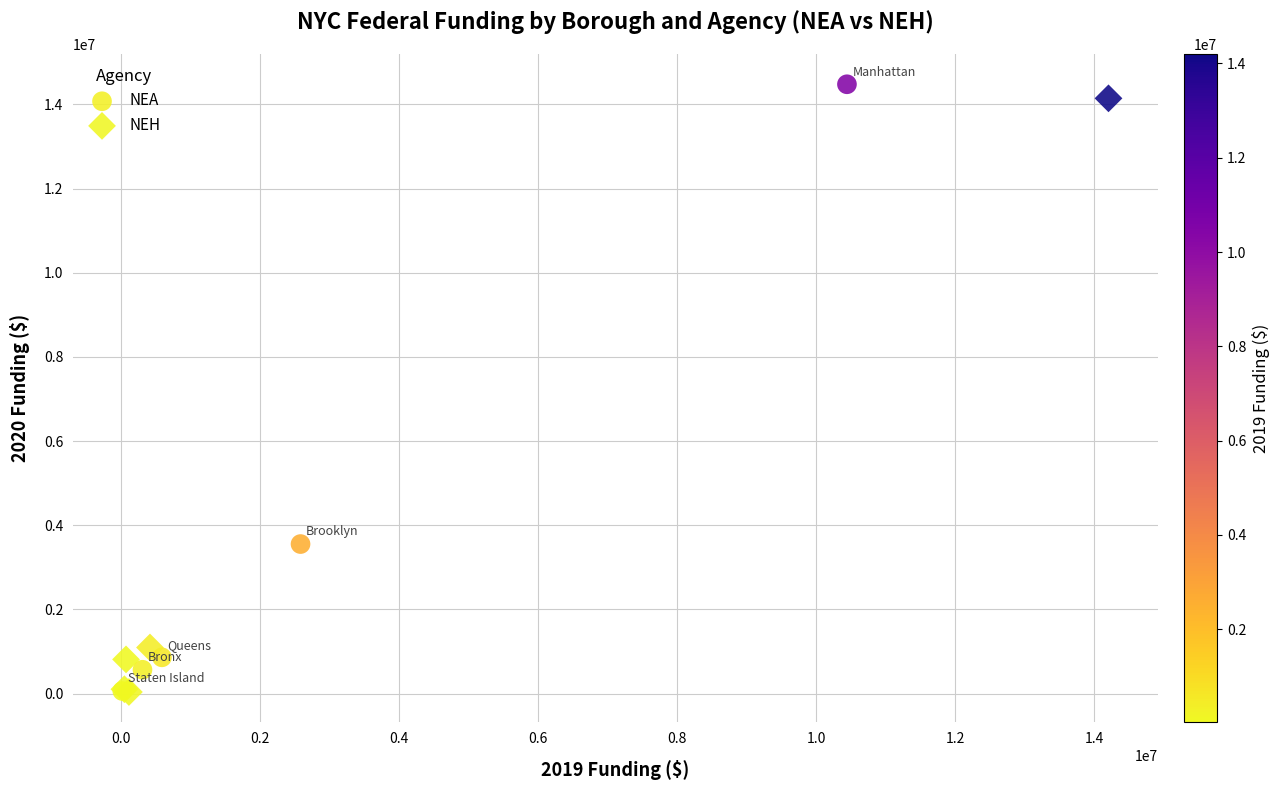

Which series has the widest spread of Y values?

NEA